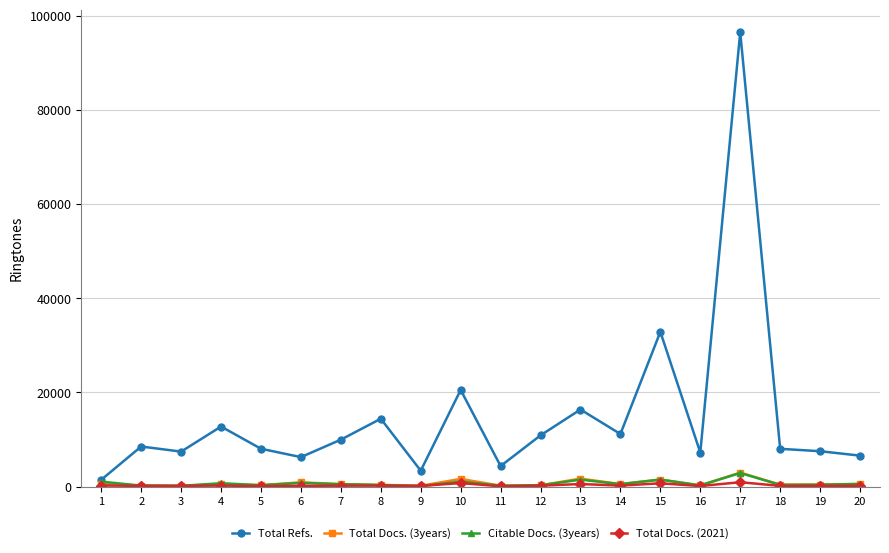

What is the highest value of the Total Refs. series?

96481